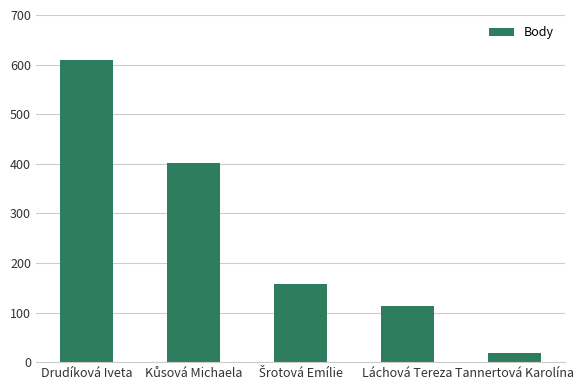

Reading left to right, extract all data points from this chart.

609	401	157	114	18